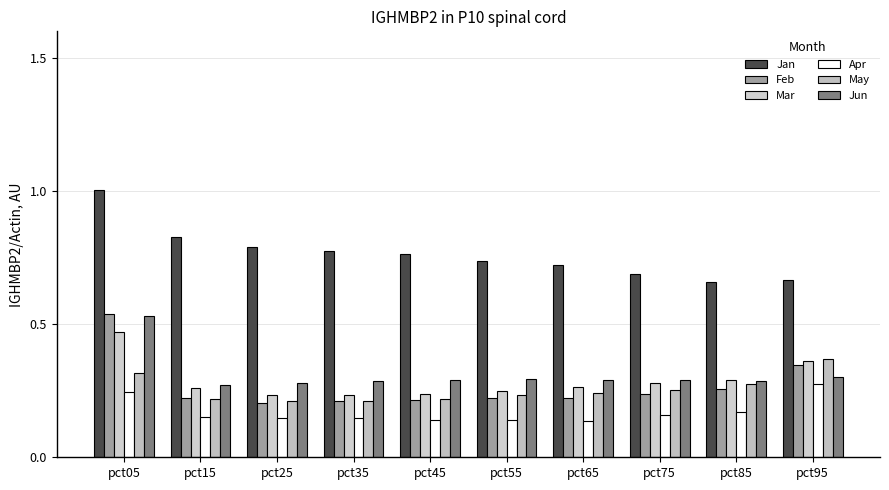

At which category is the sum across all series the highest?

pct05